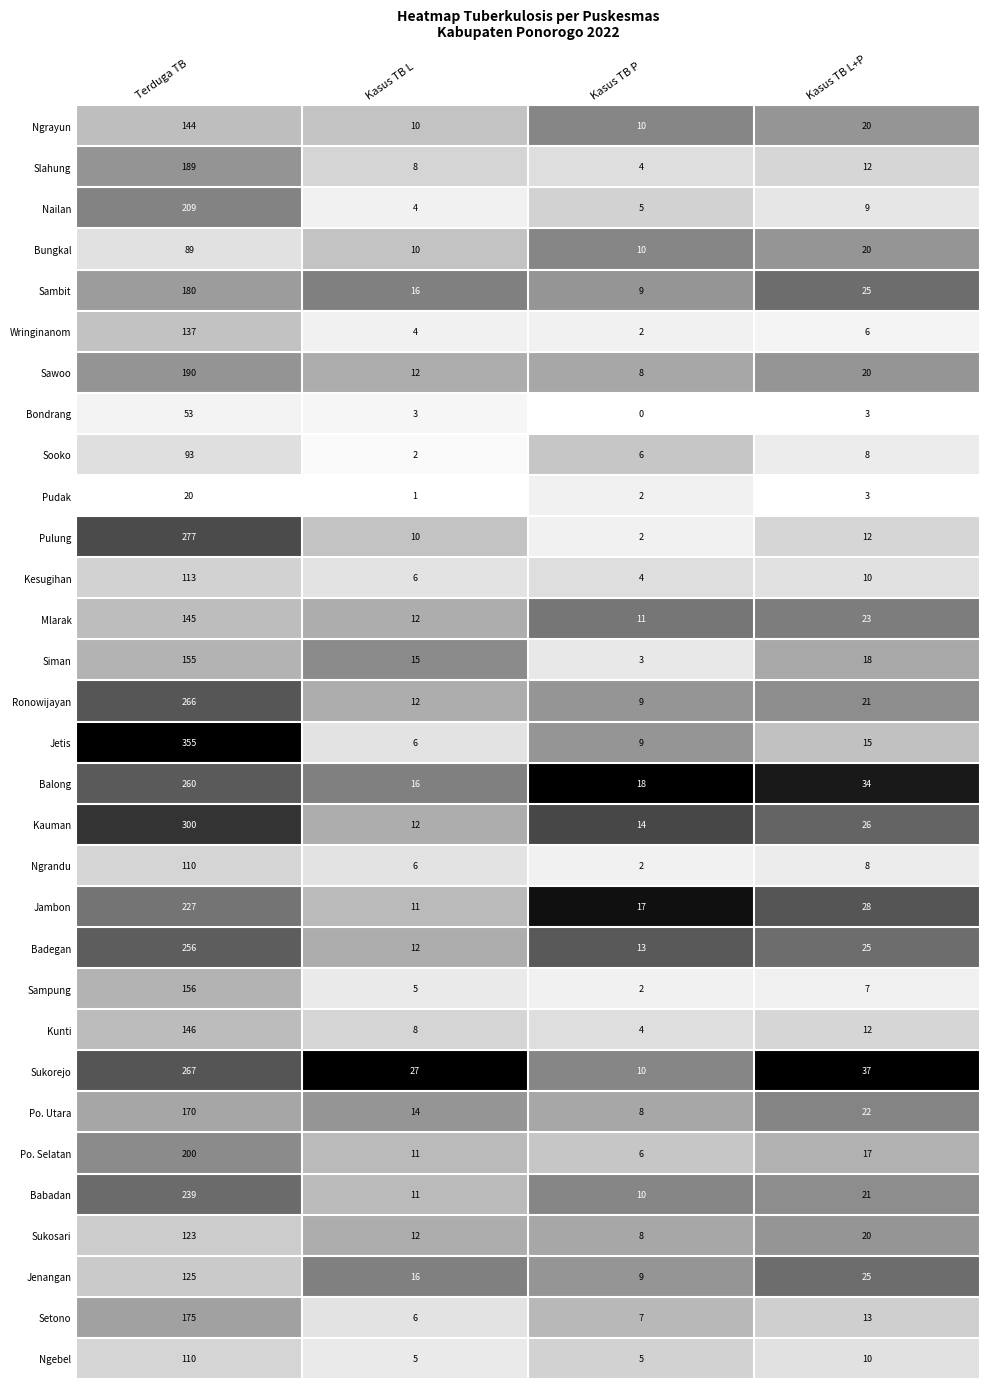

The Sukorejo series shows 37 at Kasus TB L+P. True or false?

True